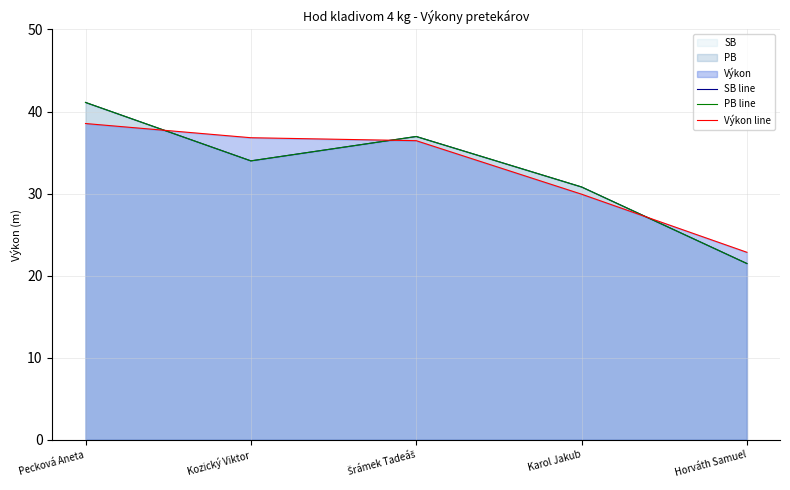

What is the label of the 5th point from the right?

Pecková Aneta